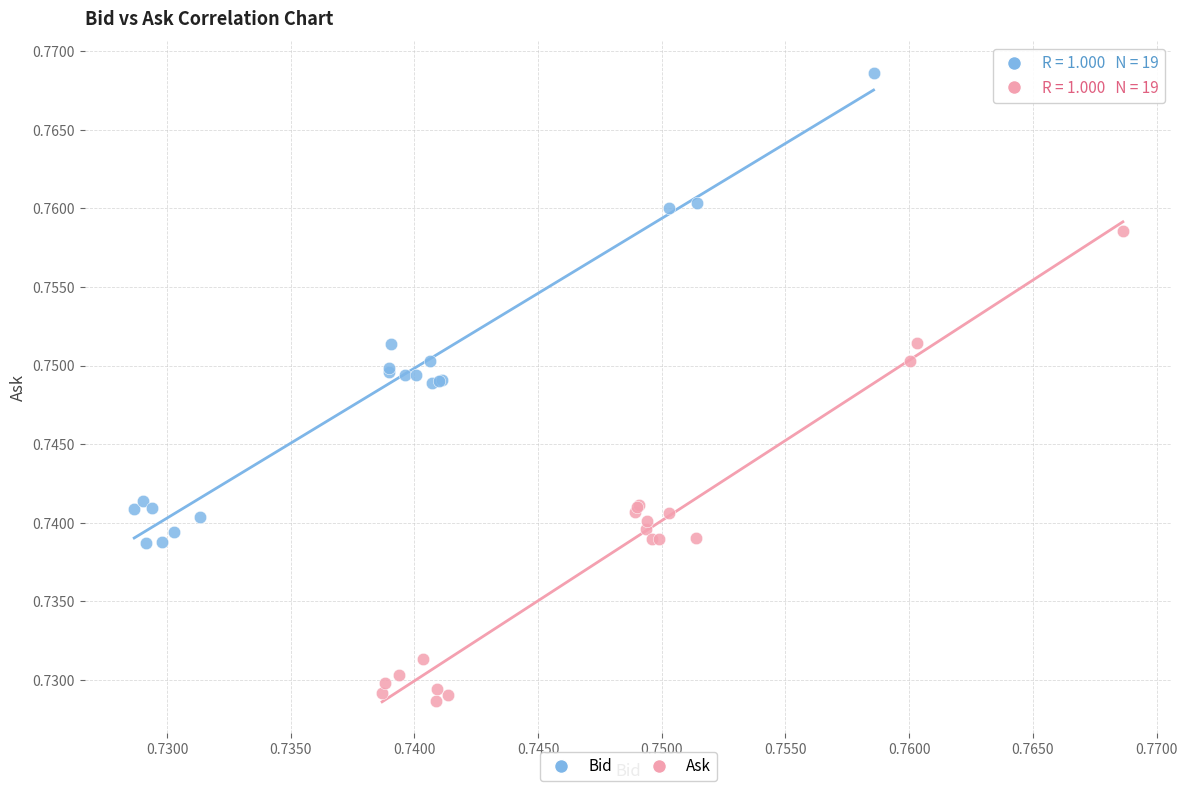

Which series reaches the maximum Y coordinate?

Bid